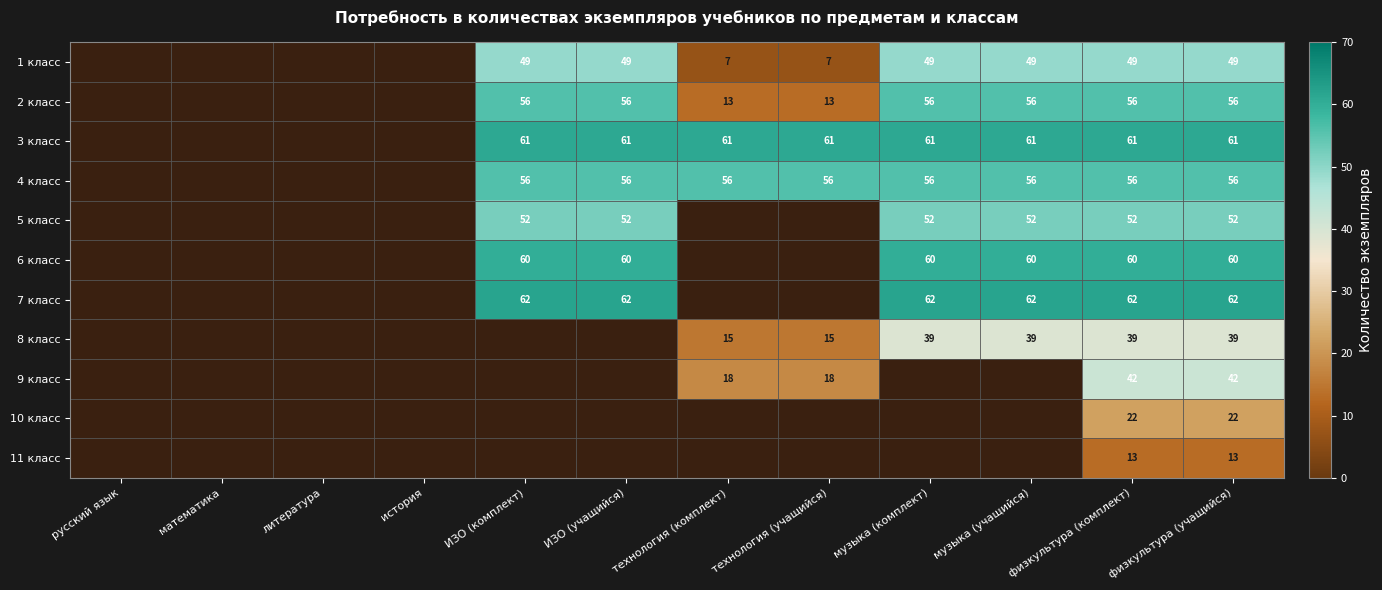

Which has a higher value, физкультура (учащийся) or технология (комплект)?

физкультура (учащийся)